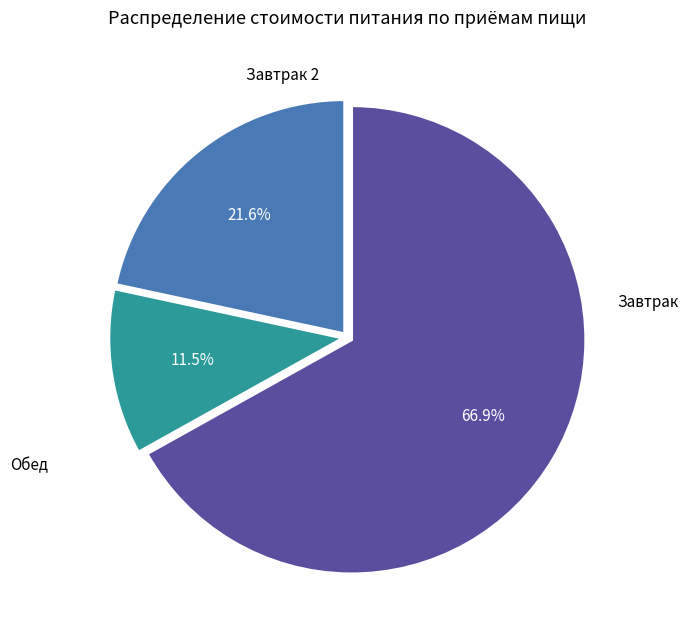

Is there any slice that represents more than half of the pie?

Yes